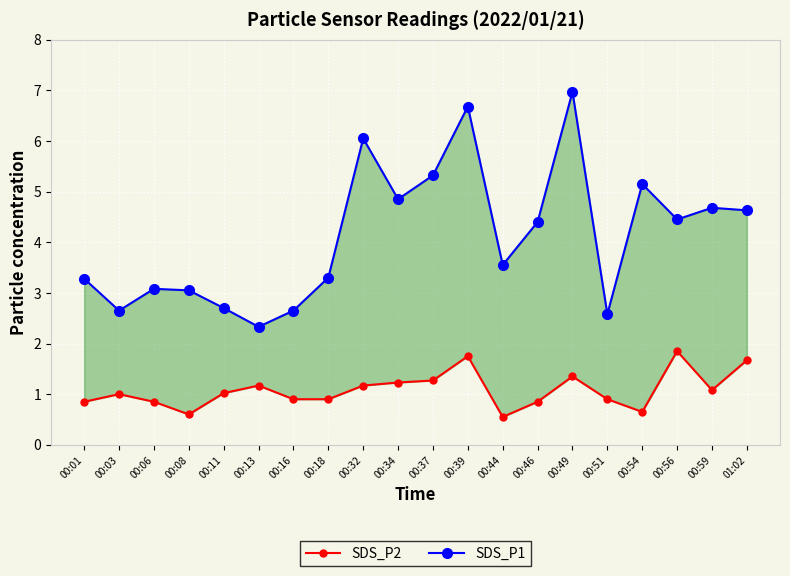

What is the difference between the second highest and second lowest values in the SDS_P2 series?

1.1